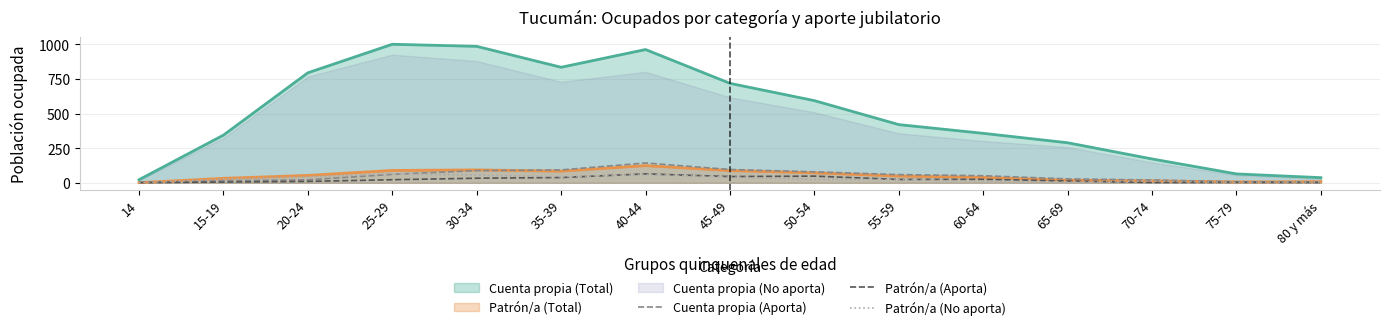

Is the value of Patrón/a (No aporta) at 25-29 greater than the value of Patrón/a (Aporta) at 14?

Yes